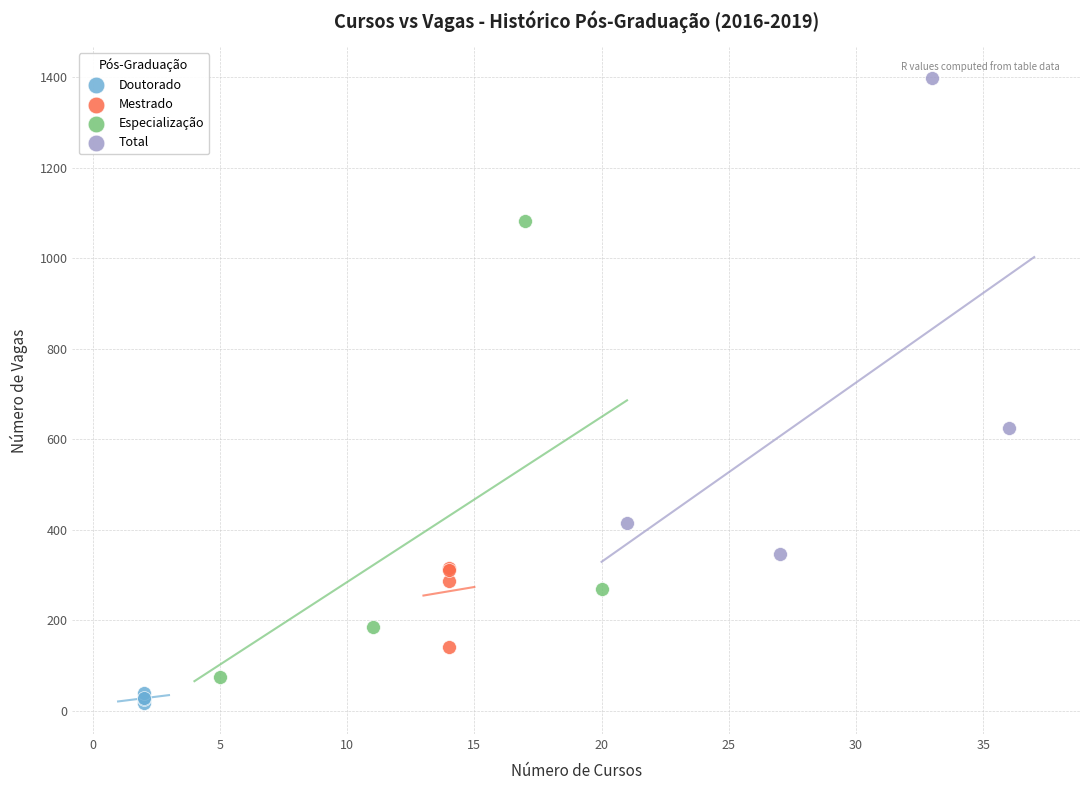

Which series reaches the maximum Y coordinate?

Total